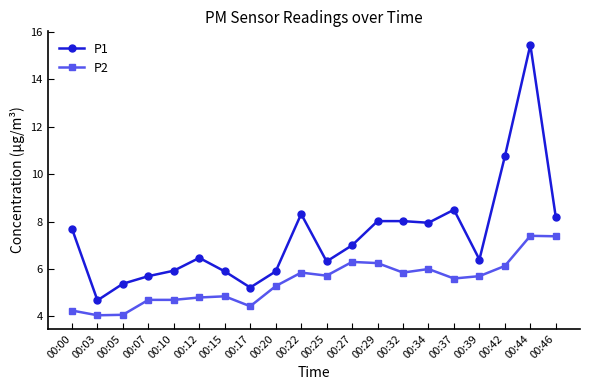

What are all the series names shown in the legend?

P1, P2